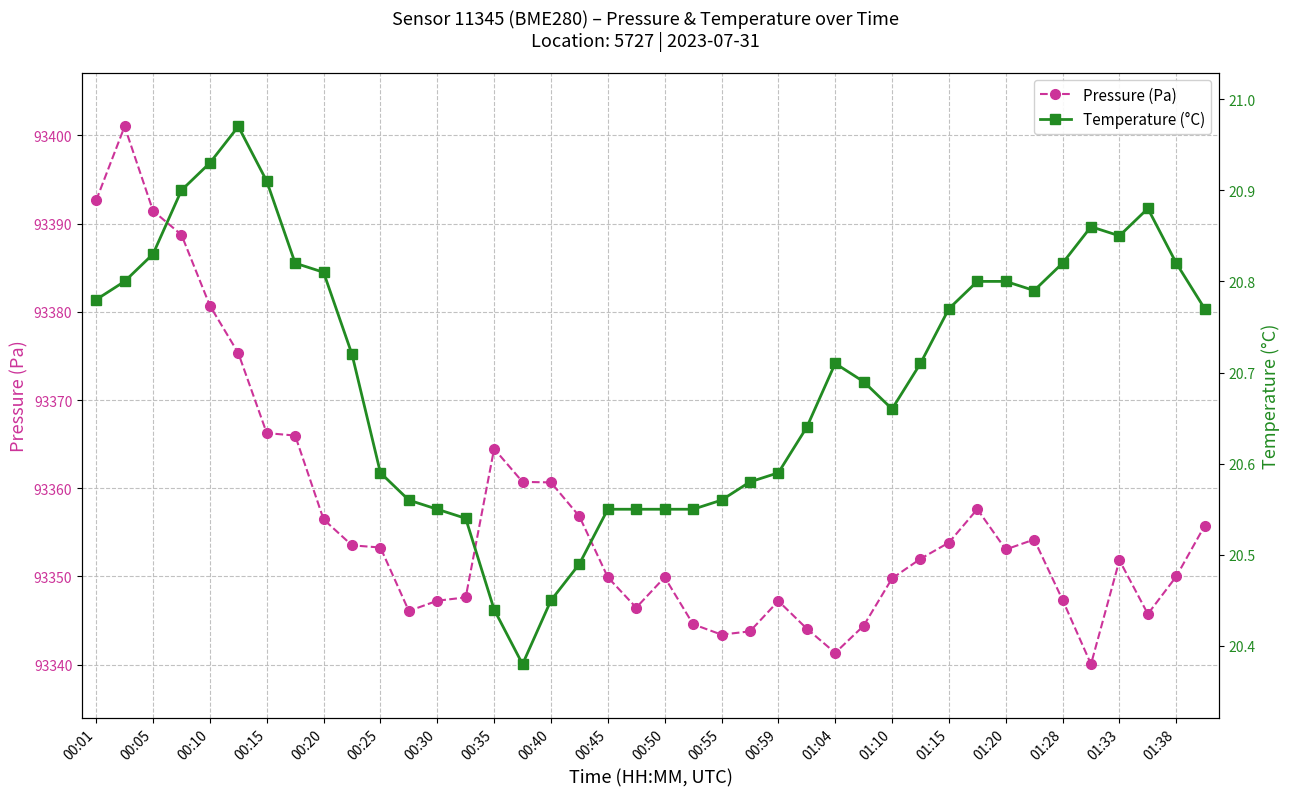

Which series has the largest range (max minus min)?

Pressure (Pa)